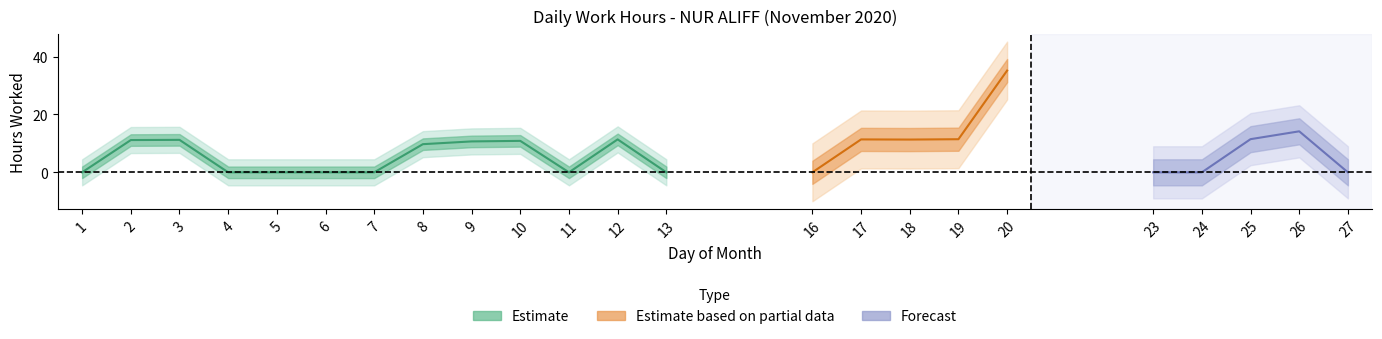

What is the greatest value displayed?

35.2